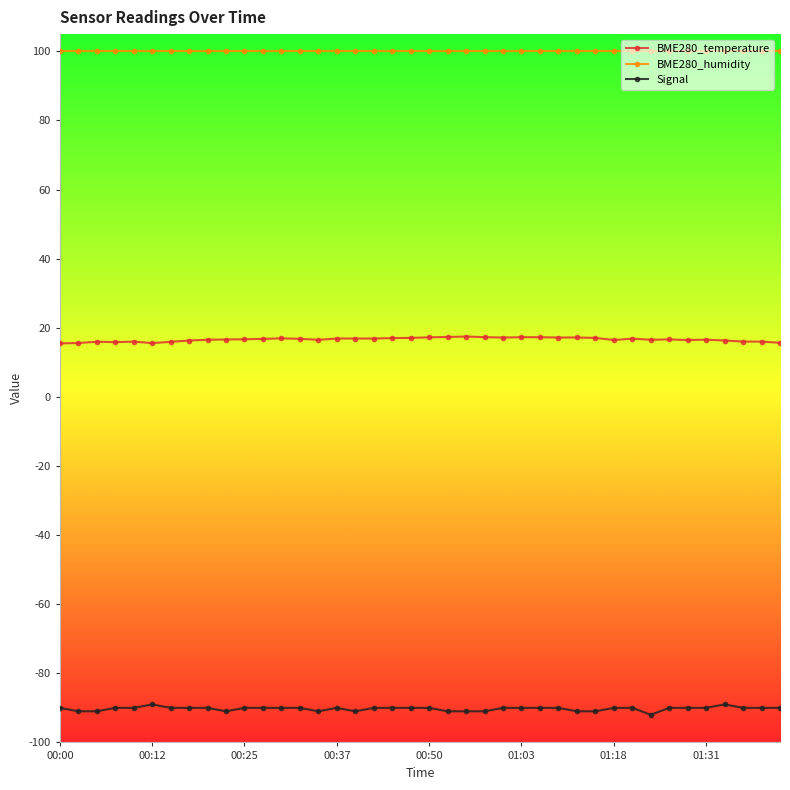

What is the sum of all BME280_humidity values?

4000.0